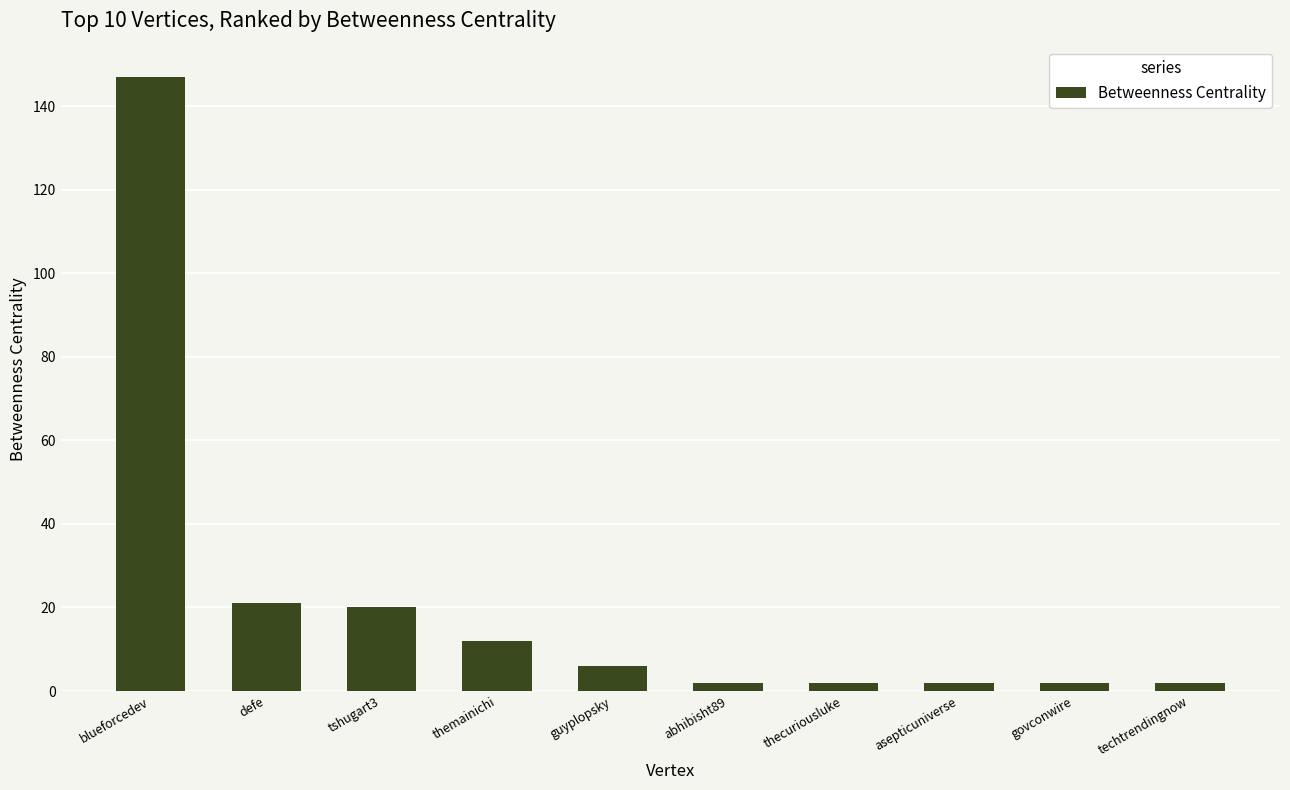

Reading left to right, what are all the values shown in this chart?

blueforcedev=147	defe=21	tshugart3=20	themainichi=12	guyplopsky=6	abhibisht89=2	thecuriousluke=2	asepticuniverse=2	govconwire=2	techtrendingnow=2